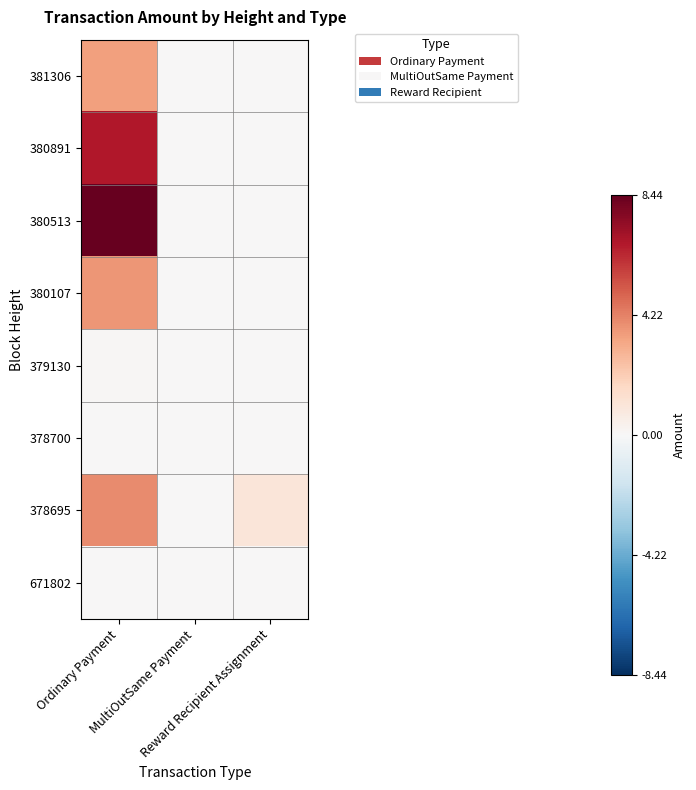

Between Ordinary Payment and MultiOutSame Payment, which is larger?

Ordinary Payment